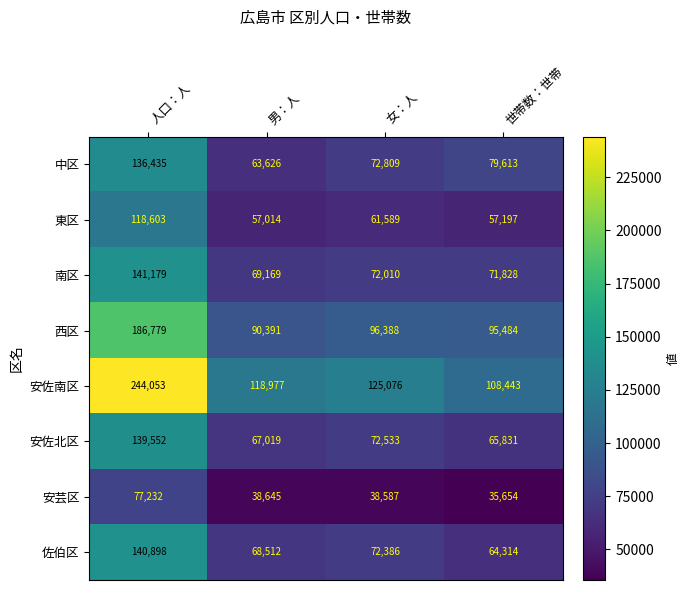

Is the value of 安佐北区 at 人口：人 greater than the value of 東区 at 女：人?

Yes